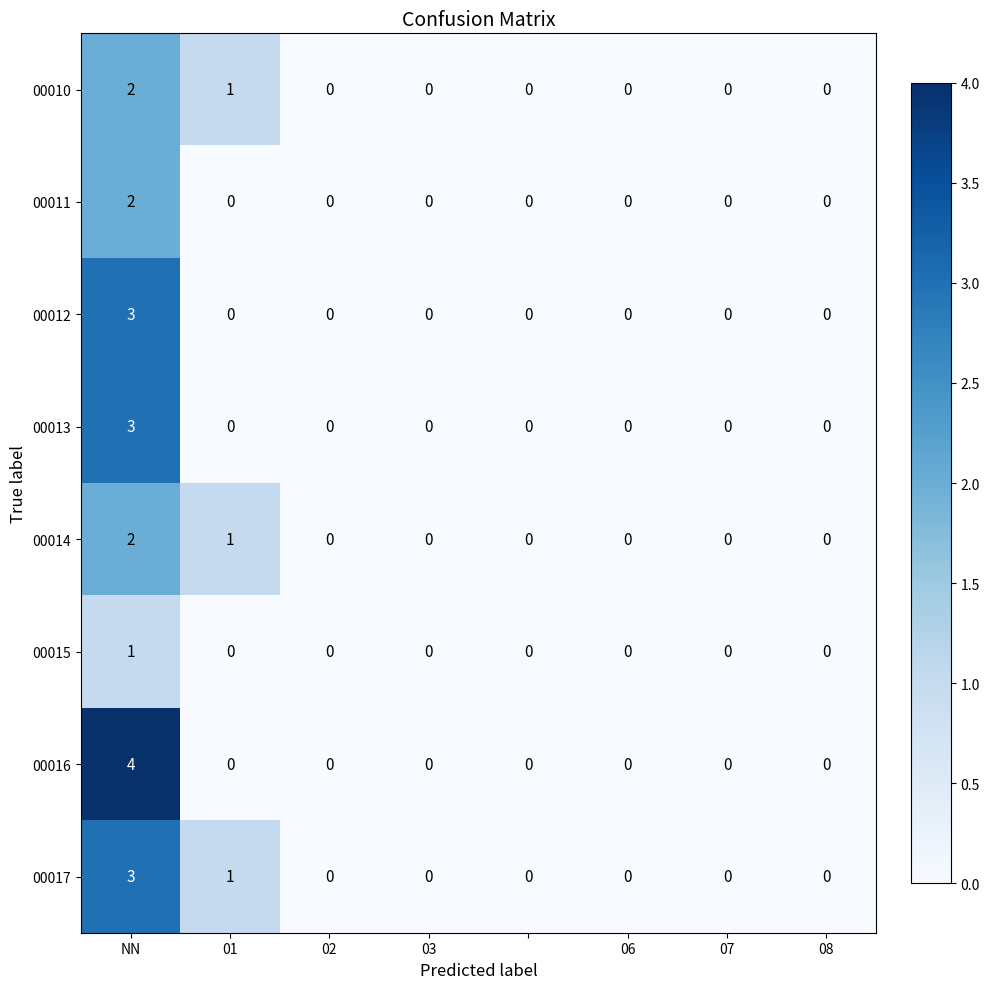

What is the greatest value displayed?

4